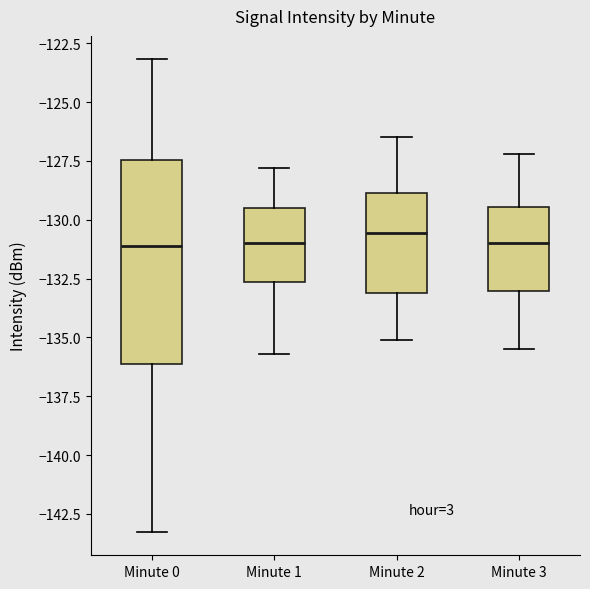

Which box is the tallest, from its lower edge to its upper edge?

Minute 0